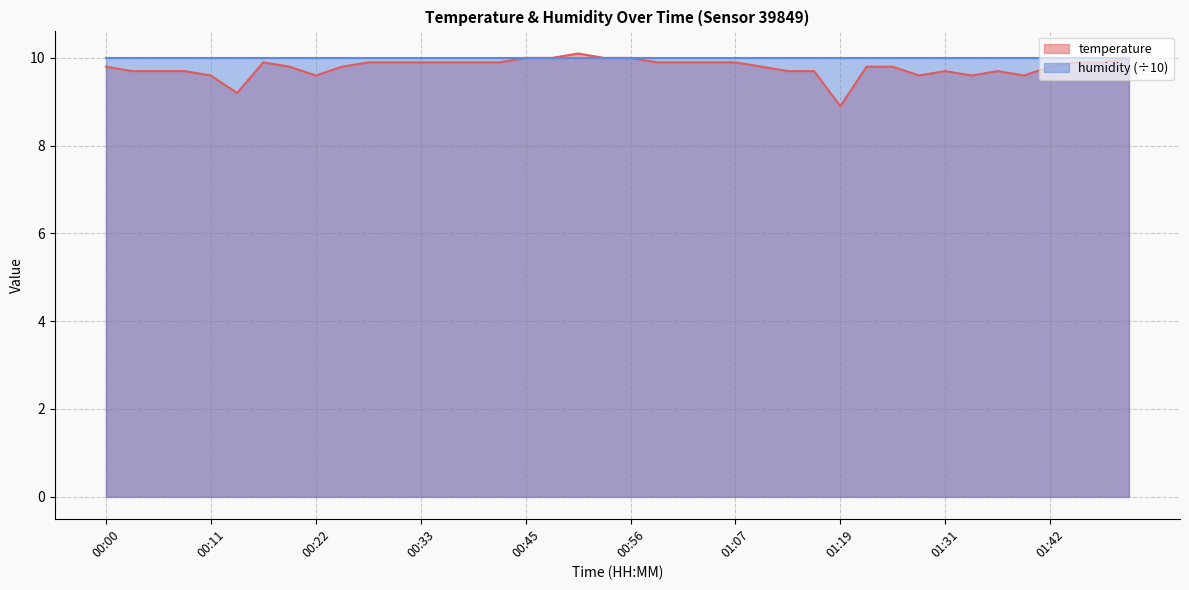

What is the change in value from 00:31 to 01:22?

-0.1